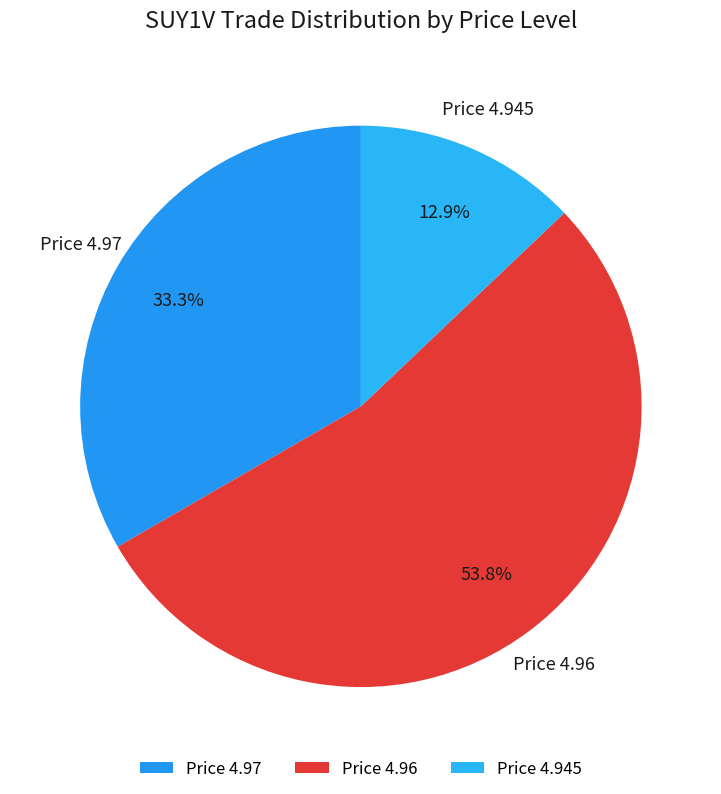

Does any single category account for the majority?

Yes